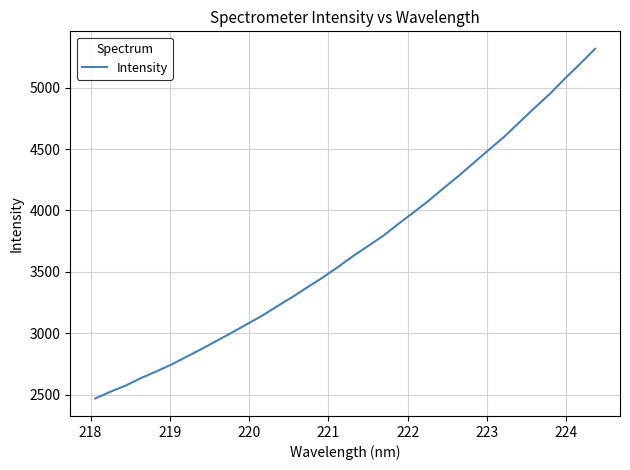

What is the greatest value displayed?

5316.4